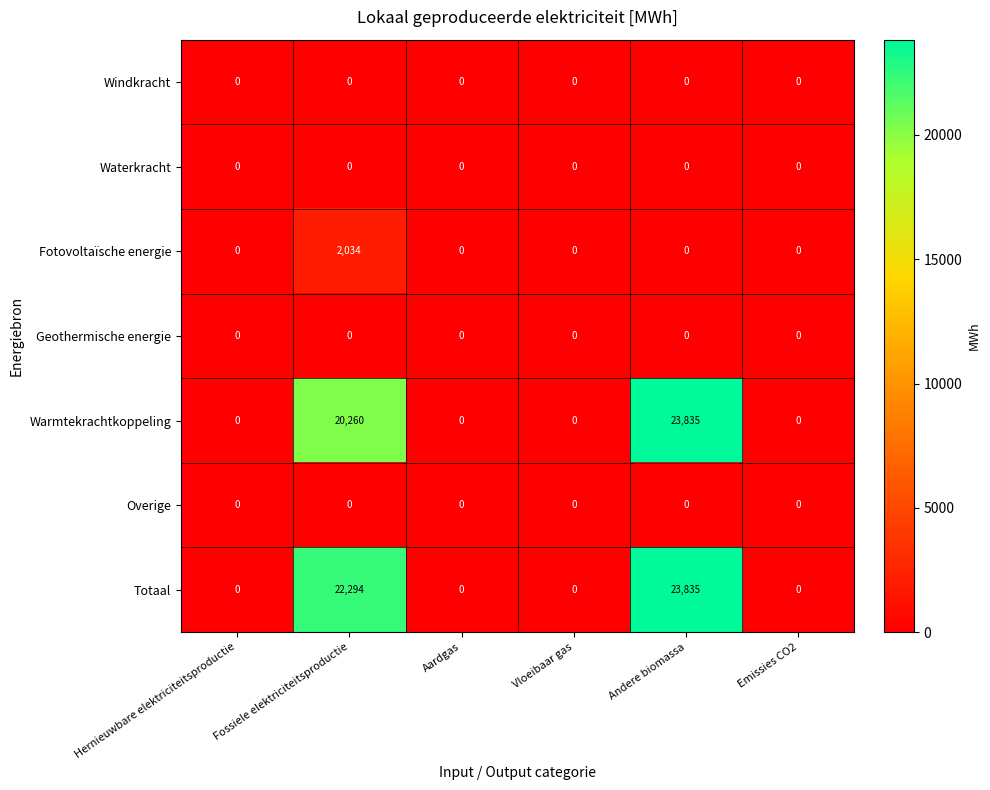

Which series changed the most between Fossiele elektriciteitsproductie and Andere biomassa?

Warmtekrachtkoppeling